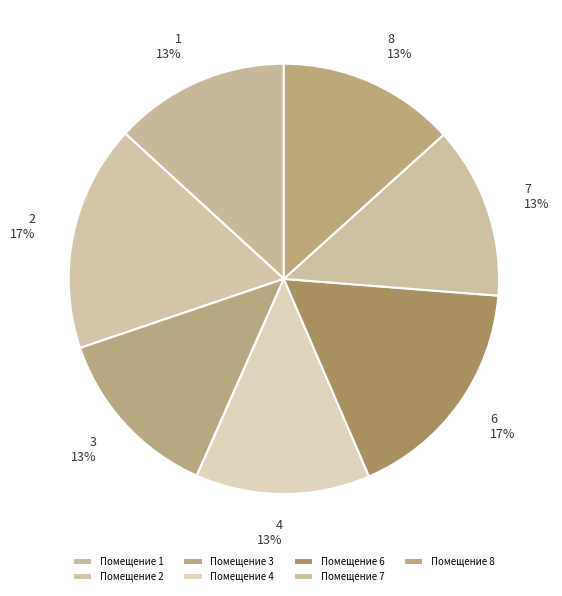

To the nearest percent, what is the combined percentage of 1 and 3?

26%